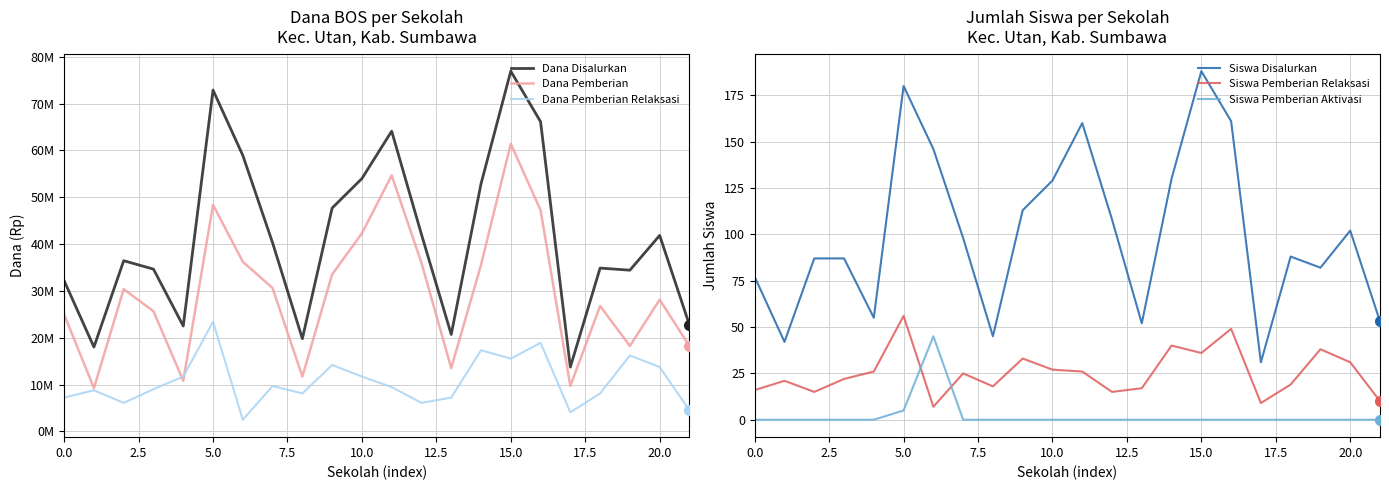

What is the value of the Dana Pemberian Relaksasi point at the 22nd from the left?

4500000